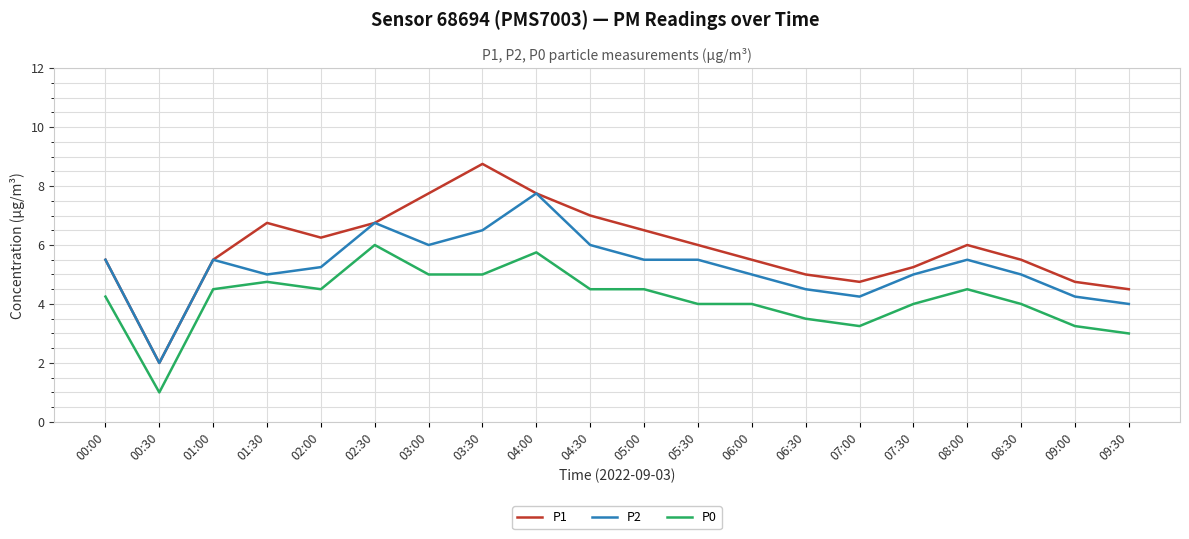

Does the chart have visible grid lines?

Yes